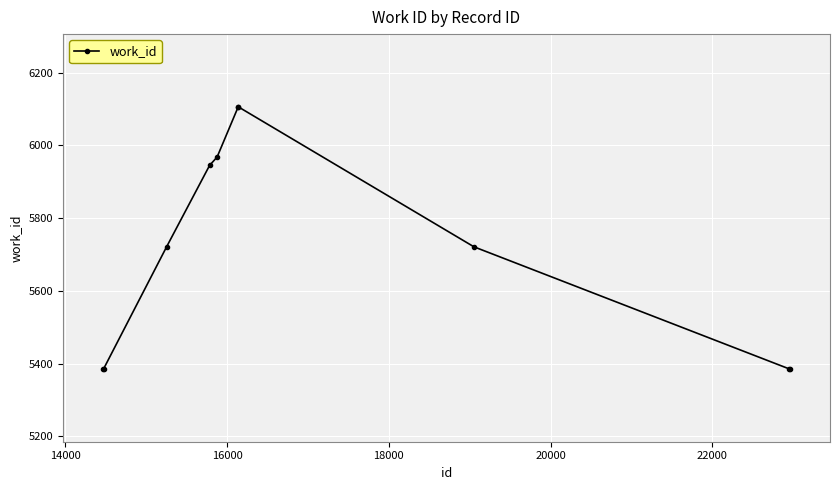

How many data points are less than 5721?

4